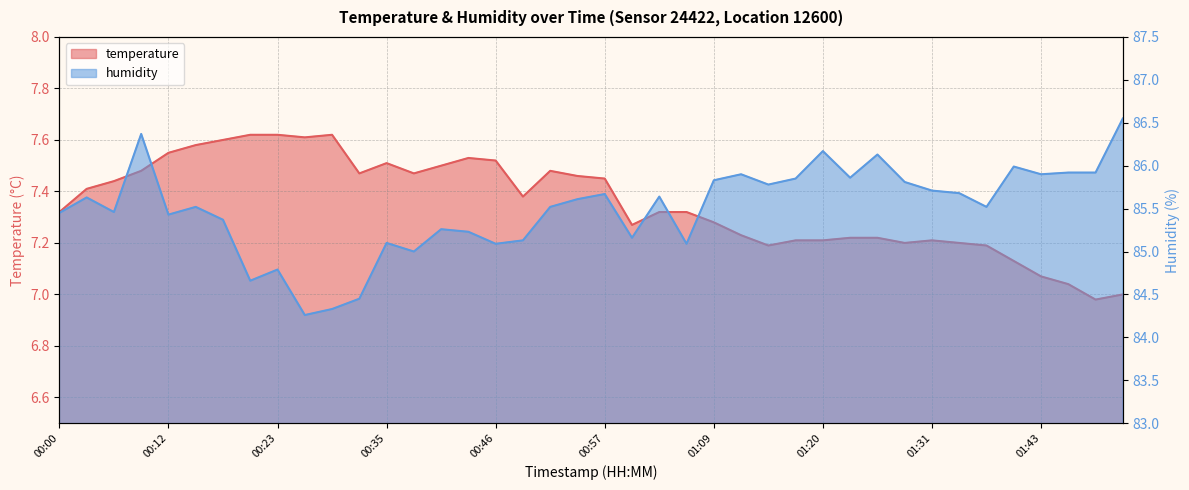

List the labels in order of humidity value, smallest first.

00:26, 00:29, 00:32, 00:21, 00:23, 00:38, 00:46, 01:06, 00:35, 00:49, 01:00, 00:43, 00:40, 00:18, 00:12, 00:00, 00:06, 00:15, 00:52, 01:37, 00:55, 00:03, 01:03, 00:57, 01:34, 01:31, 01:14, 01:29, 01:09, 01:17, 01:23, 01:12, 01:43, 01:46, 01:49, 01:40, 01:26, 01:20, 00:09, 01:51